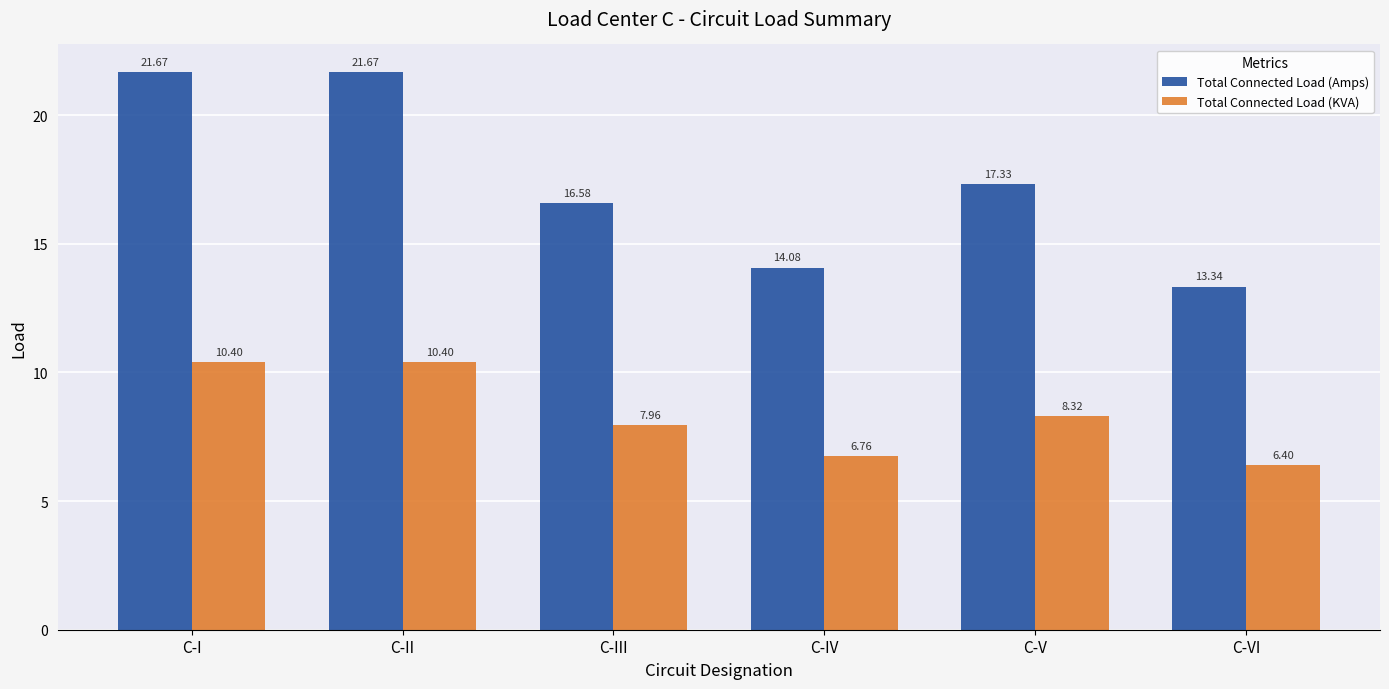

What position from the right is C-VI?

1